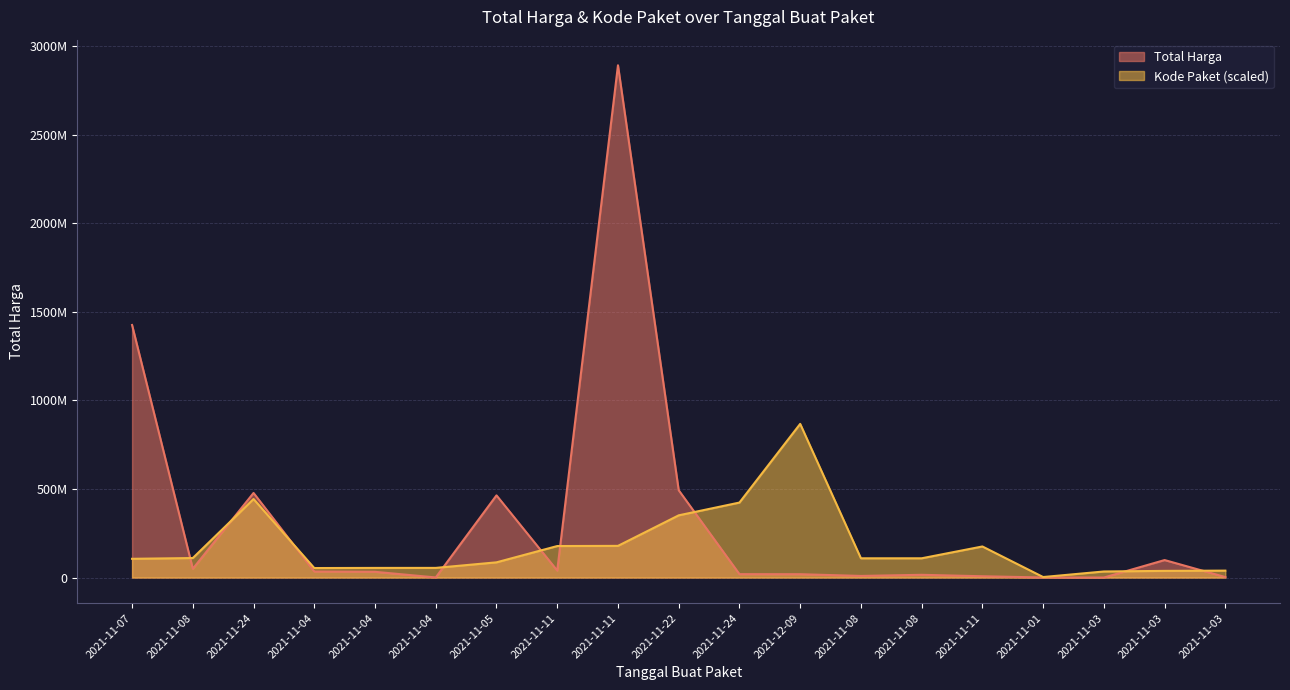

Between which two adjacent categories do Kode Paket and Total Harga first intersect?

2021-11-07 and 2021-11-08